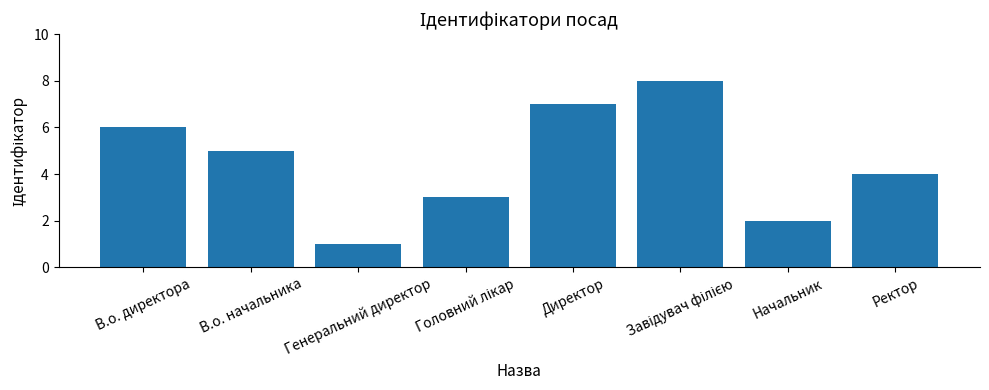

Reading left to right, what are all the values shown in this chart?

6	5	1	3	7	8	2	4